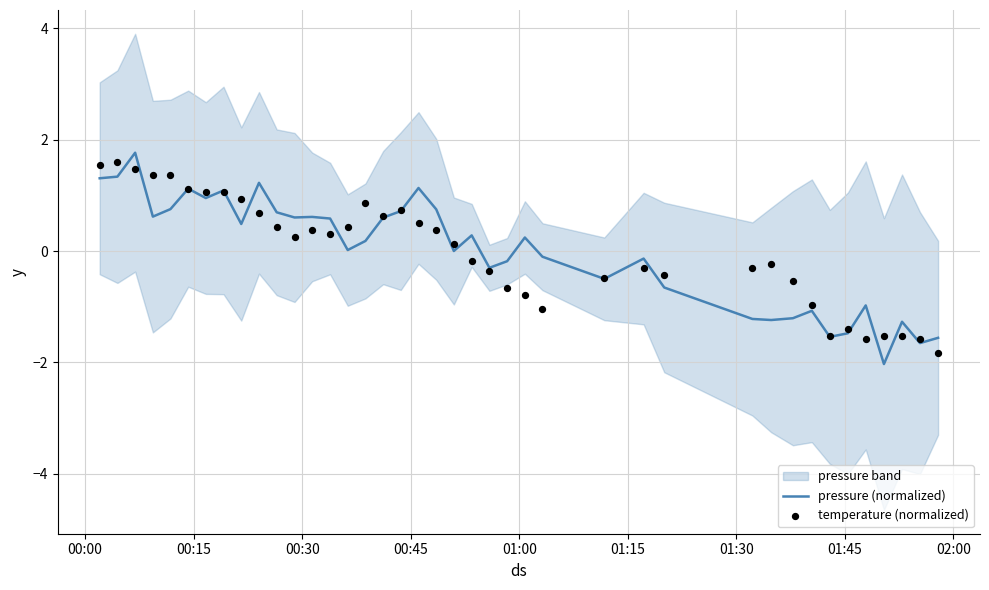

Which series contains the highest Y value?

pressure (normalized)